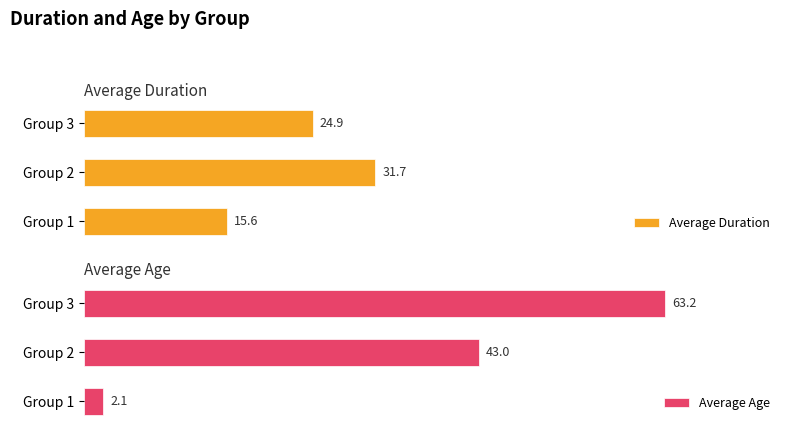

Where is Average Duration nearest to the value 23?

Group 3